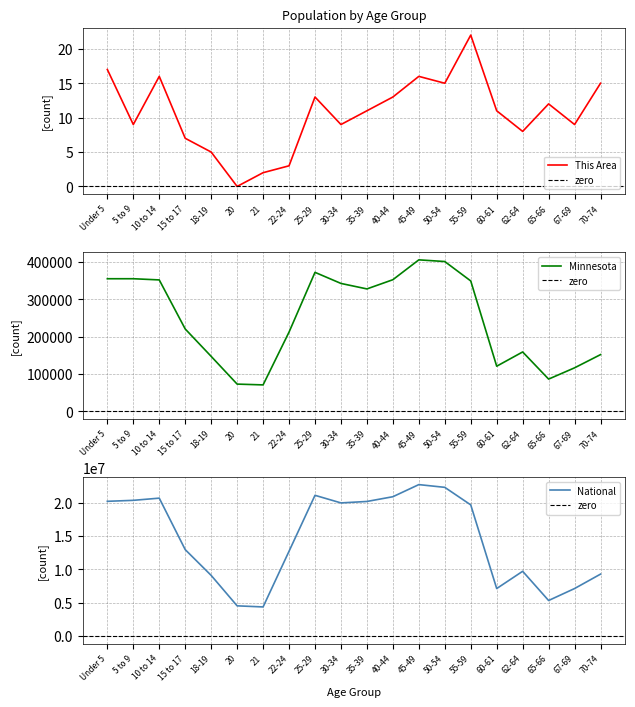

True or false: Minnesota and National intersect in this chart.

False